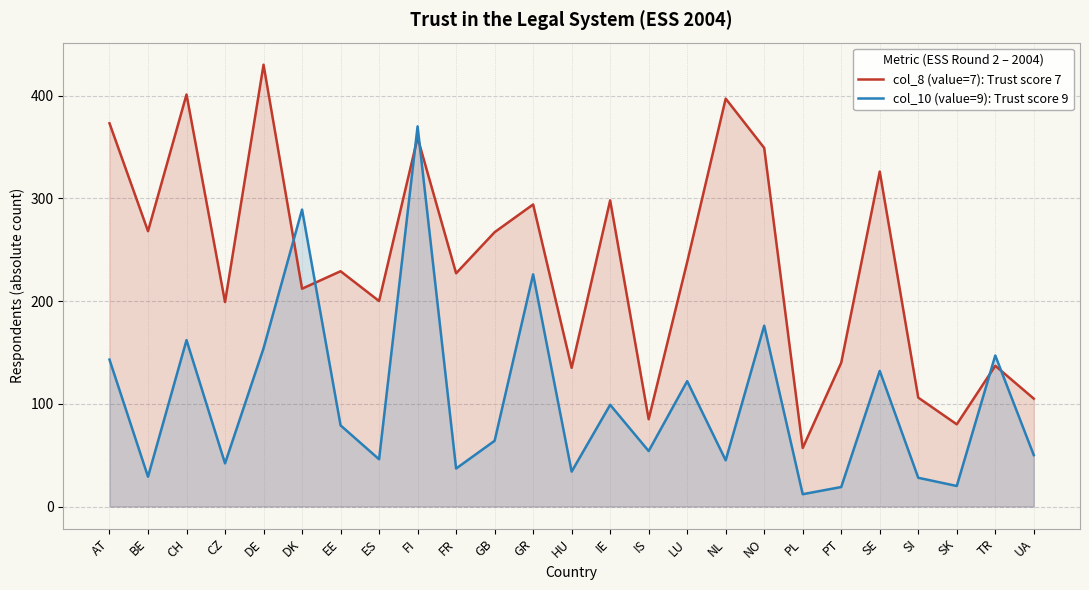

What is the spread (max minus min) of values at DK?

77